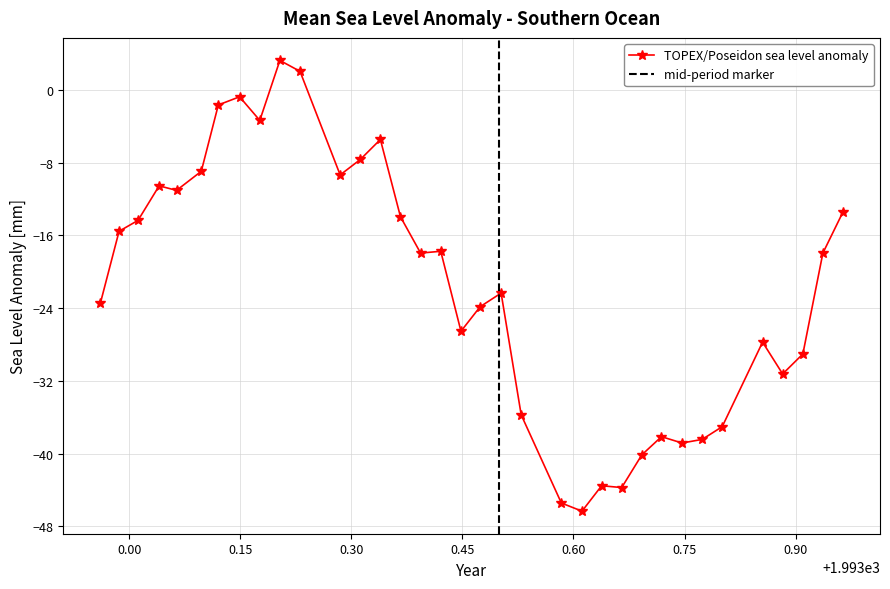

True or false: the data has more than 0 interior local peaks.

True